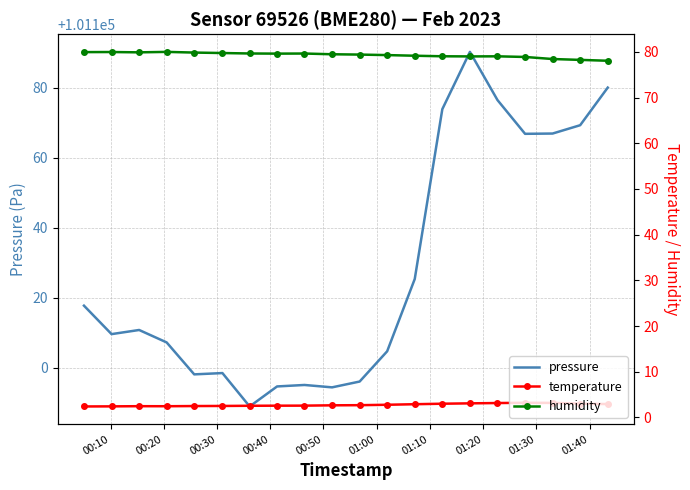

True or false: humidity has more than 1 interior local peaks.

True